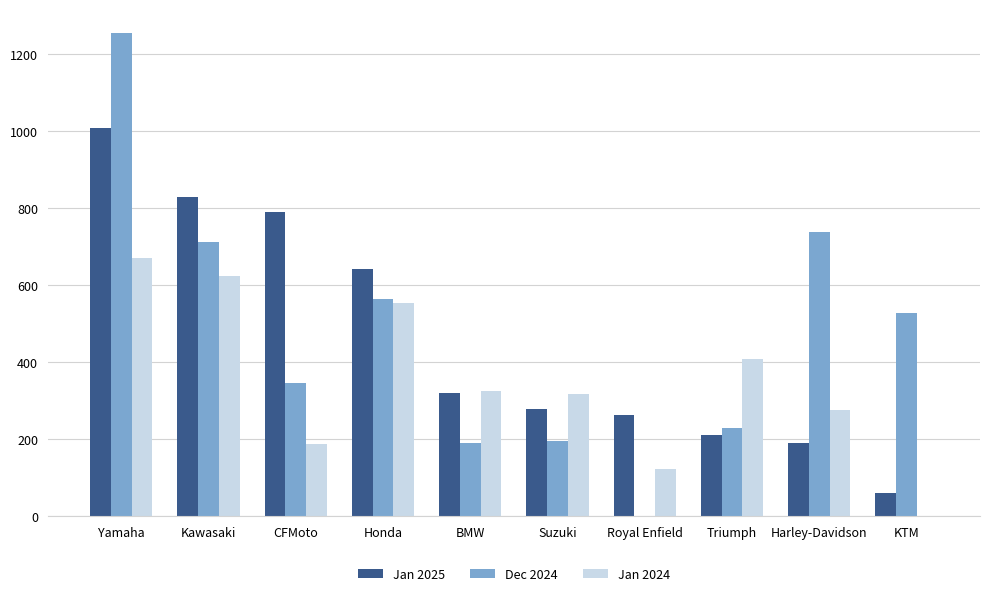

At which label does Jan 2025 first exceed 320?

Yamaha